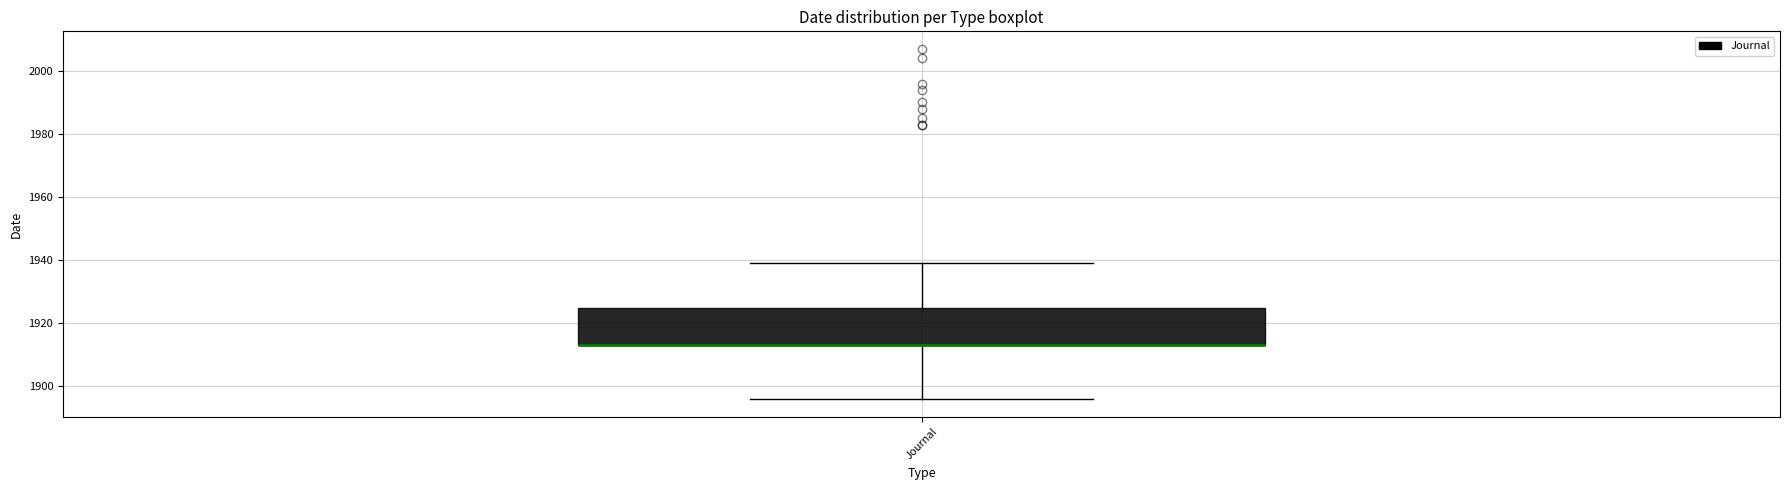

Read this box plot against the y-axis: the position of the median line, the range covered by the box, and the ends of both whiskers. The values are not printed on the chart, so give them approximately, as read against the axis.

median 1914 (drawn on the box's lower edge), box 1914 to 1924, whiskers 1896 to 1940